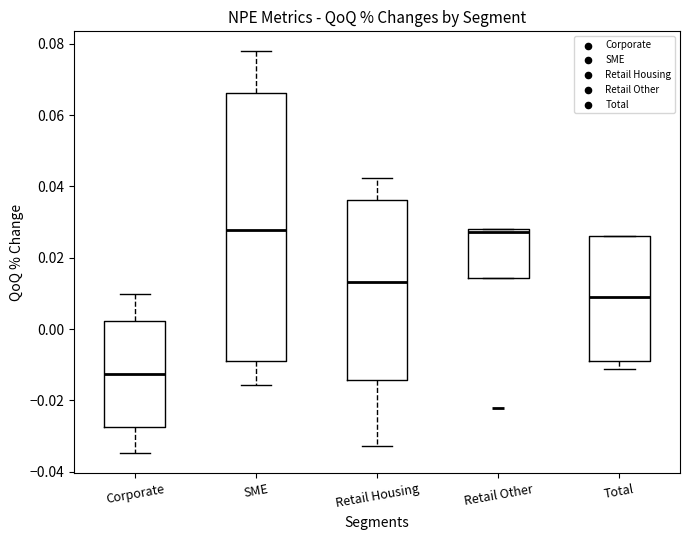

Reading left to right, transcribe this box plot: for each box, give where its median line is, the range the box spans, and where its two whiskers end, as read against the y-axis. The values are not printed on the chart, so give them approximately, as read against the axis.

Corporate: median -0.012, box -0.028 to 0.002, whiskers -0.034 to 0.010
SME: median 0.028, box -0.008 to 0.066, whiskers -0.016 to 0.078
Retail Housing: median 0.014, box -0.014 to 0.036, whiskers -0.032 to 0.042
Retail Other: median 0.028 (just below the box's upper edge), box 0.014 to 0.028, whiskers 0.014 to 0.028
Total: median 0.008, box -0.008 to 0.026, whiskers -0.012 to 0.026